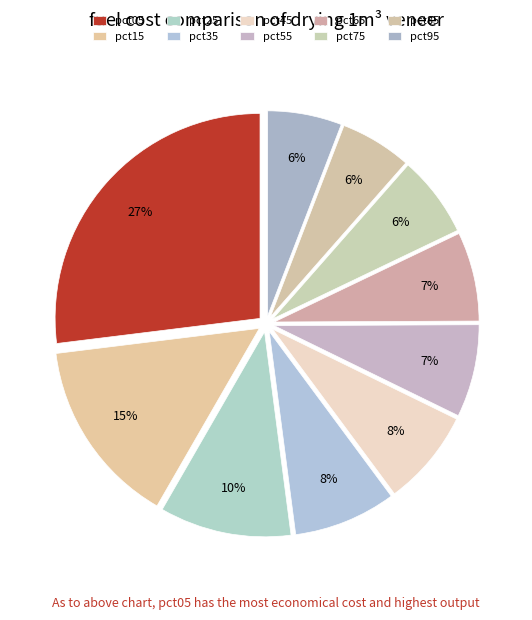

Does any single category account for the majority?

No